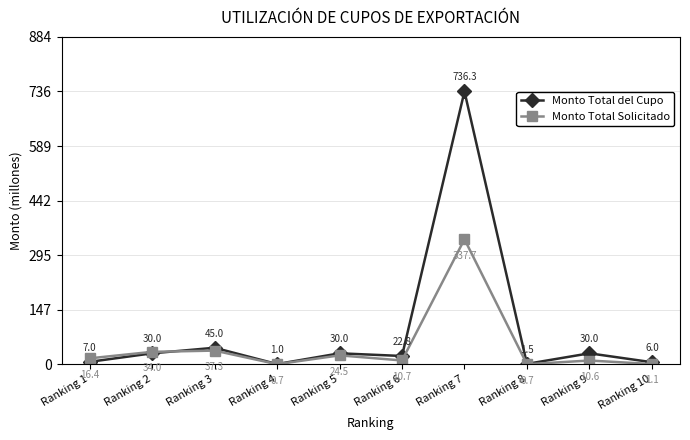

Which series has the largest total across all categories?

Monto Total del Cupo